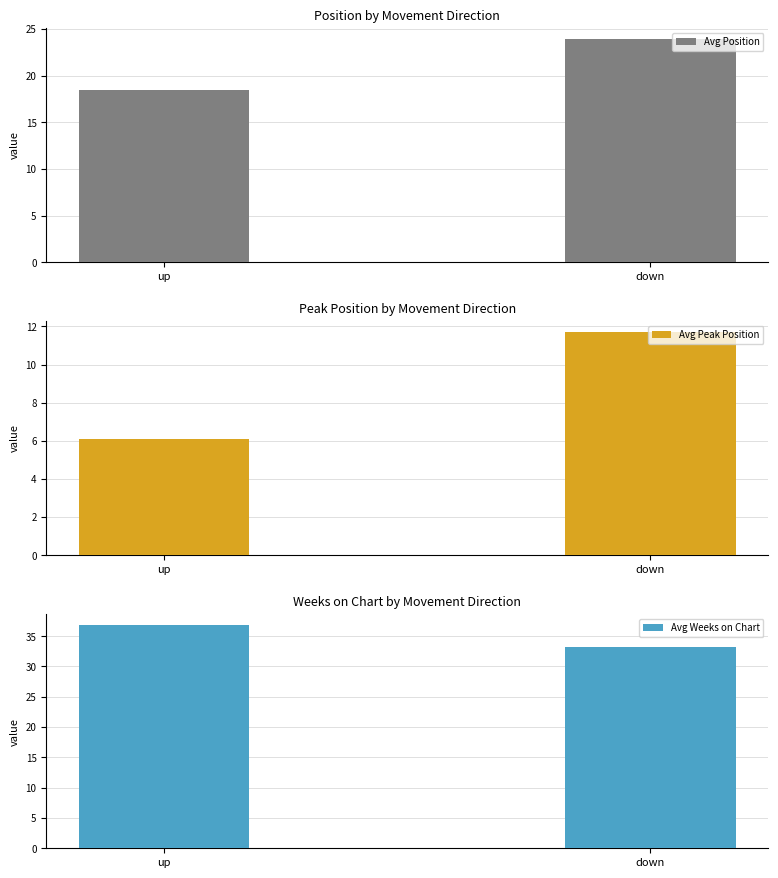

How many groups of bars are there?

2